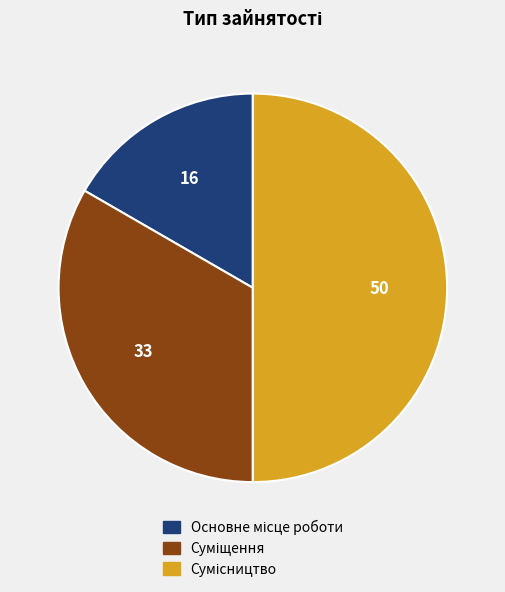

Does Суміщення account for over 50% of the chart?

No